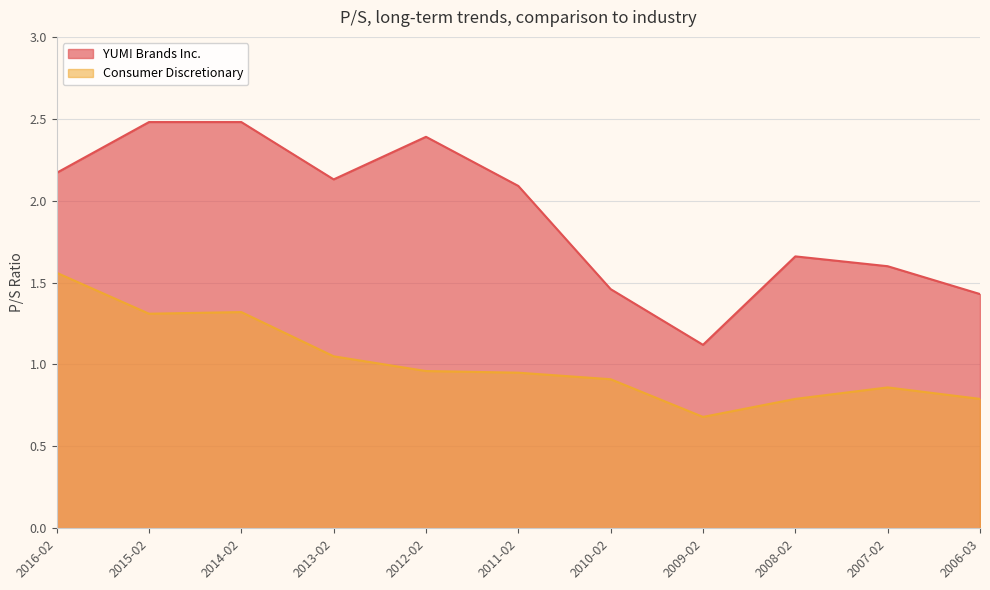

Rank the series by their average value, from highest to lowest.

YUM! Brands Inc., Consumer Discretionary